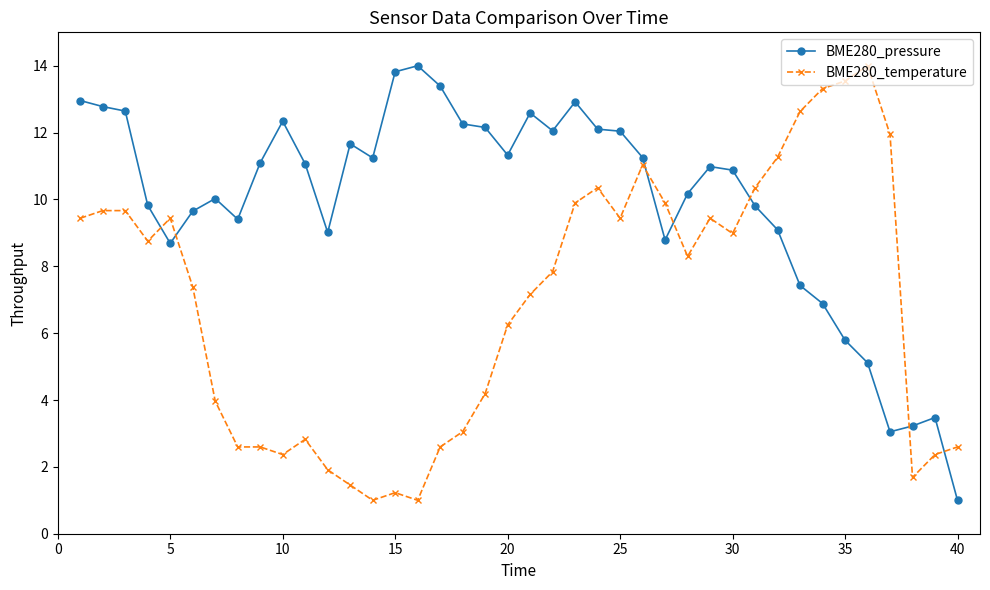

Rank the series by their average value, from lowest to highest.

BME280_temperature, BME280_pressure